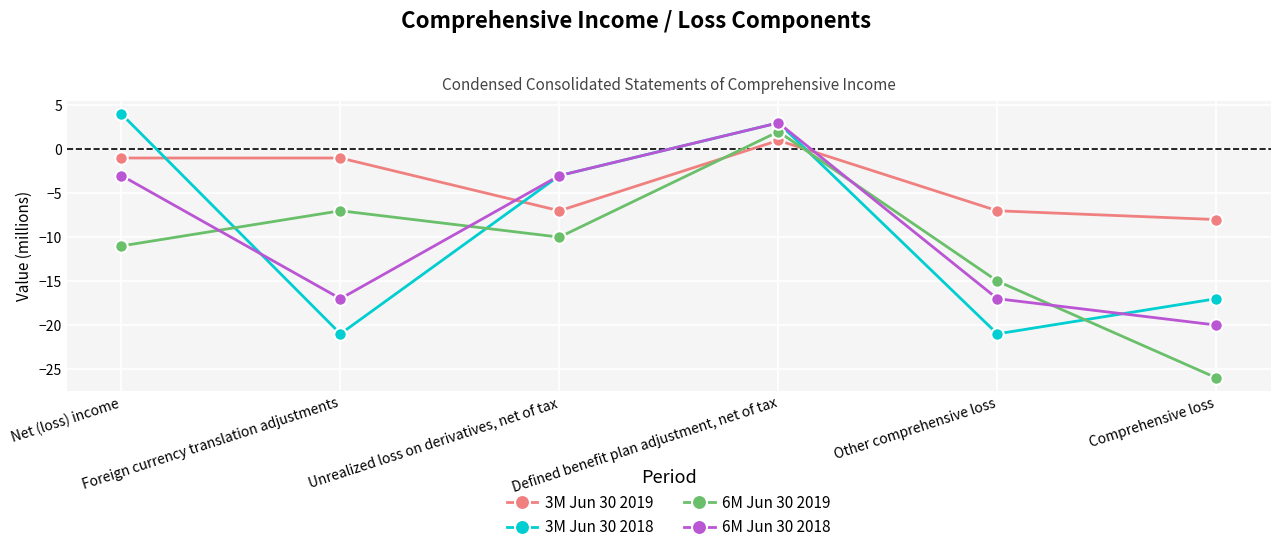

Reading right to left, list all the values displayed in this chart.

3M Jun 30 2019: -8	-7	1	-7	-1	-1
3M Jun 30 2018: -17	-21	3	-3	-21	4
6M Jun 30 2019: -26	-15	2	-10	-7	-11
6M Jun 30 2018: -20	-17	3	-3	-17	-3